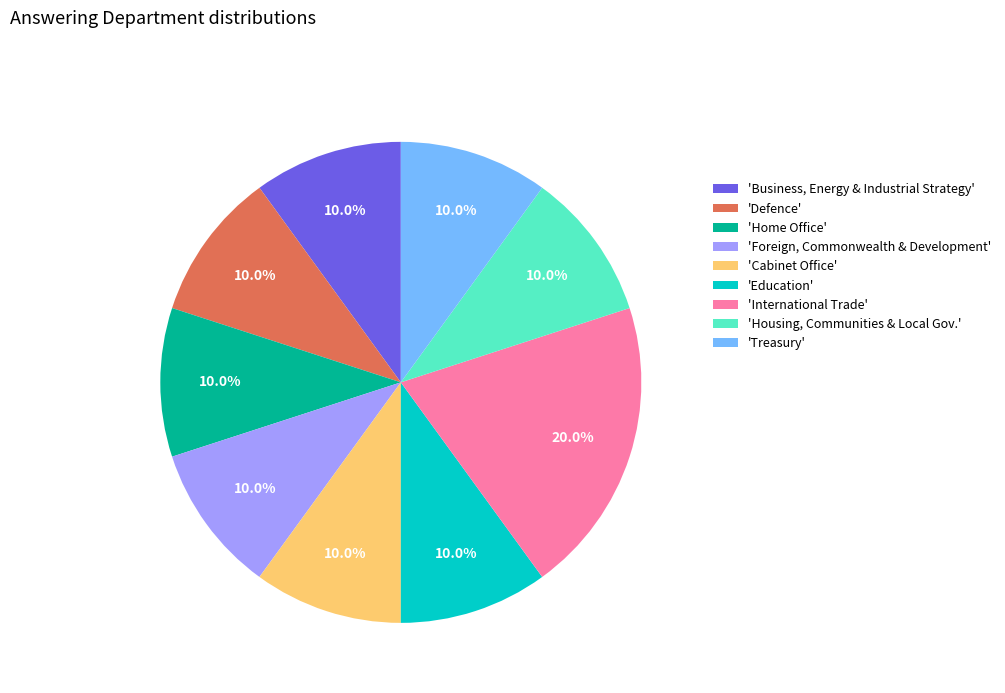

Does any single category account for the majority?

No